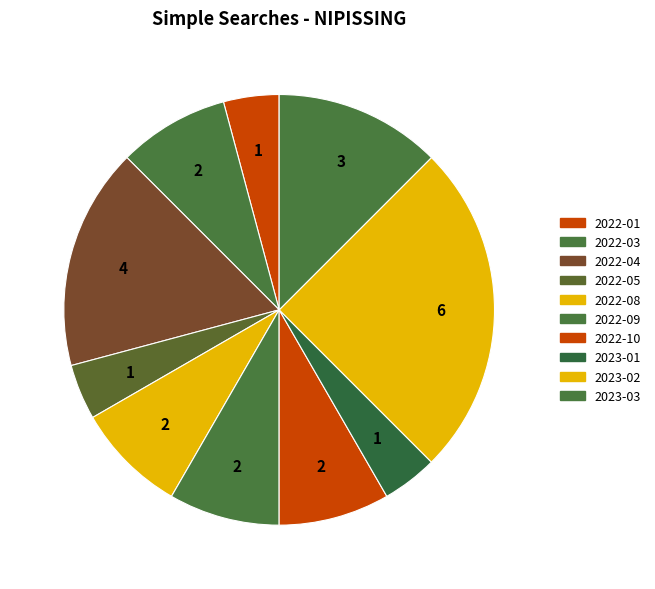

Count the number of slices in the pie.

10